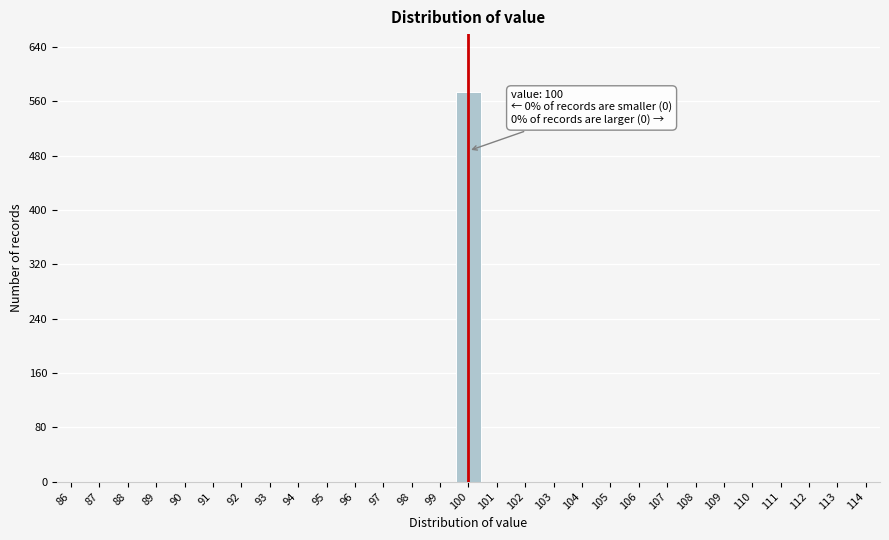

Which range on the x-axis has the tallest bar?

99.5 to 100.5